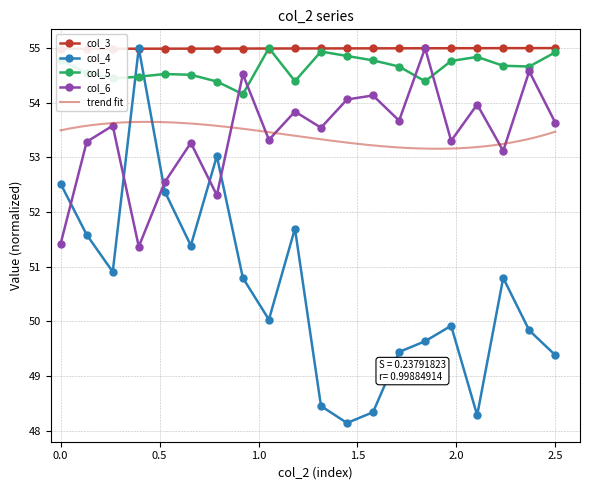

True or false: col_4 has more than 0 interior local peaks.

True